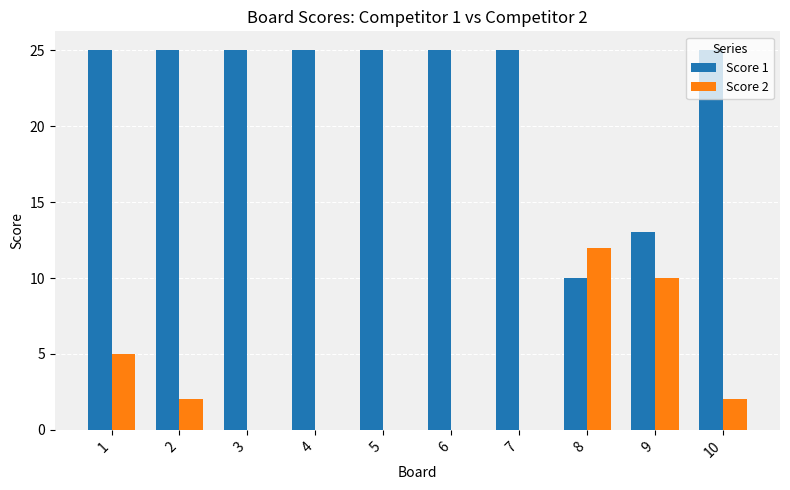

What is the difference between the Score 2 values at 4 and 10?

2